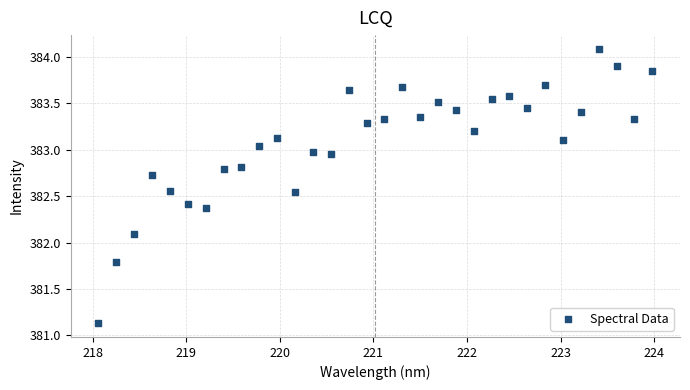

What Y value in the scatter plot is closest to 382?

382.1